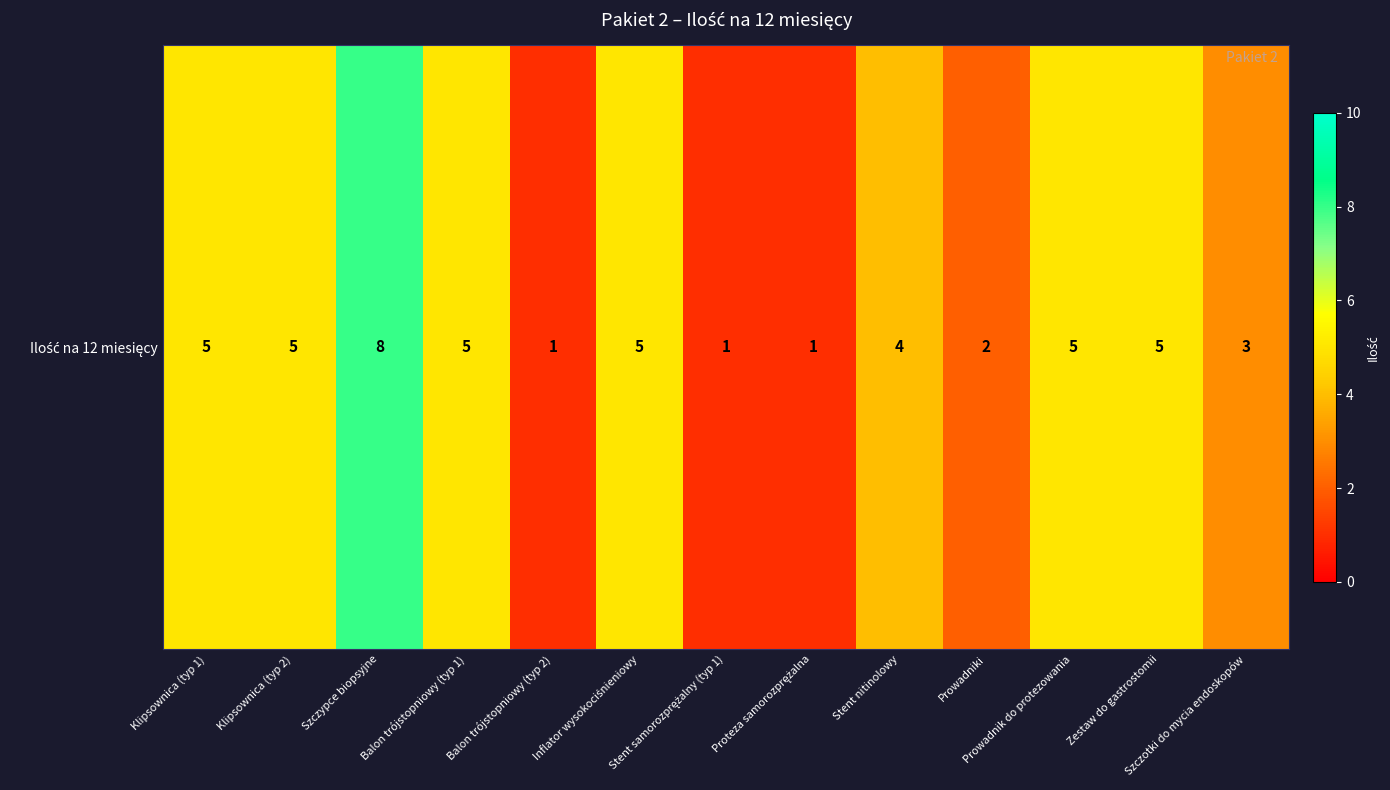

True or false: the data shows 2 at Stent samorozprężalny (typ 1).

False